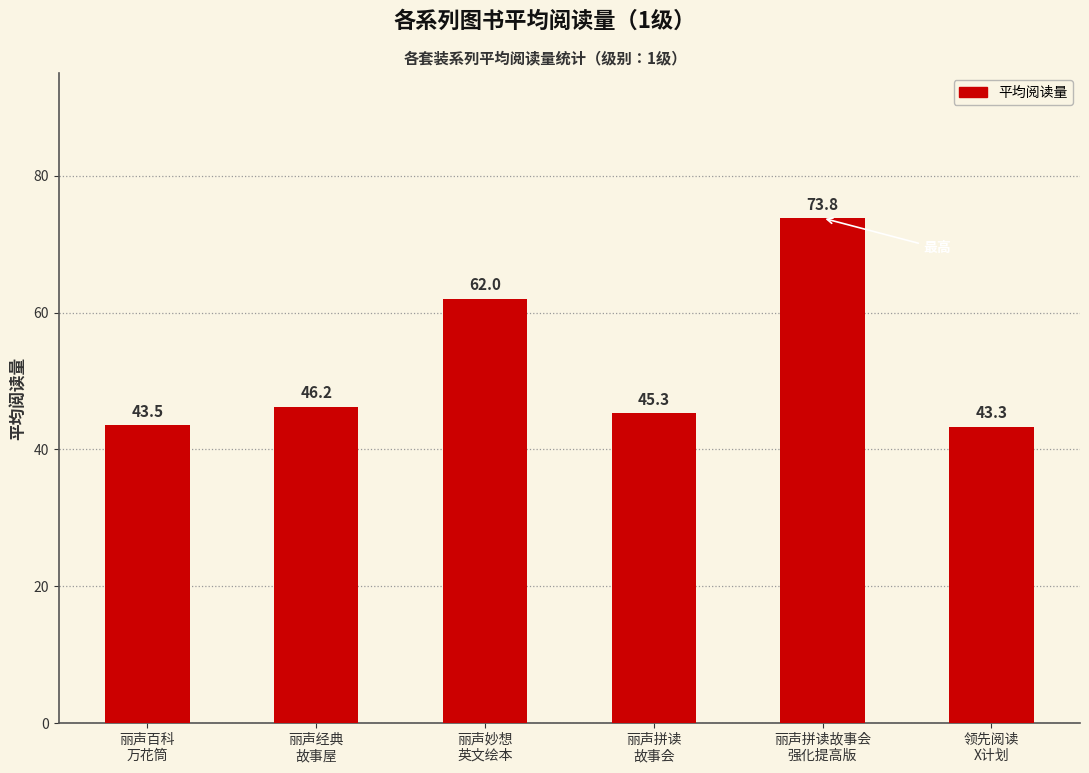

What is the maximum value shown in the chart?

73.8